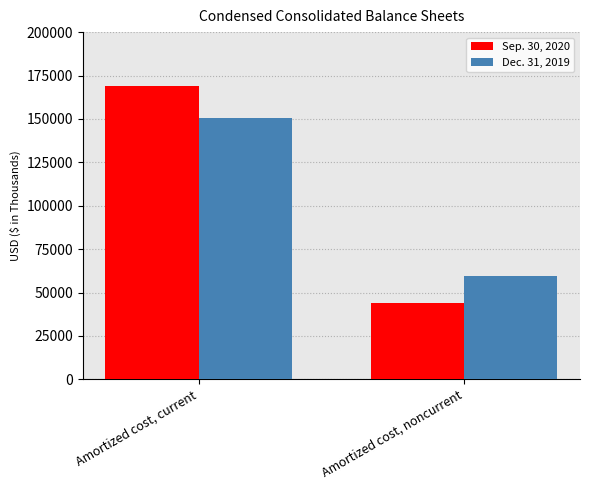

Which series has the largest total across all categories?

Sep. 30, 2020